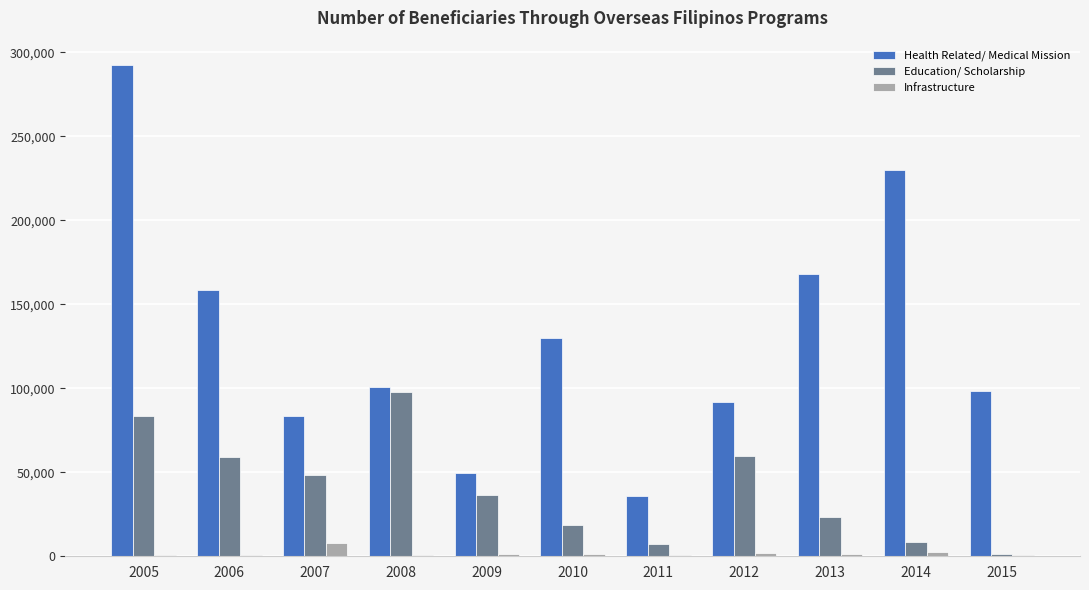

The Education/ Scholarship series shows 49614 at 2009. True or false?

False